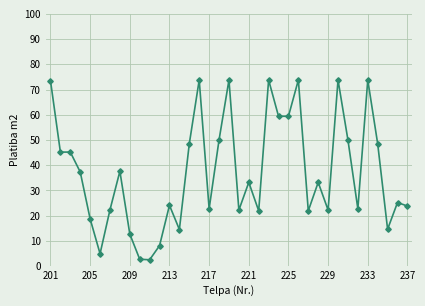

True or false: the data has more than 0 interior local peaks.

True